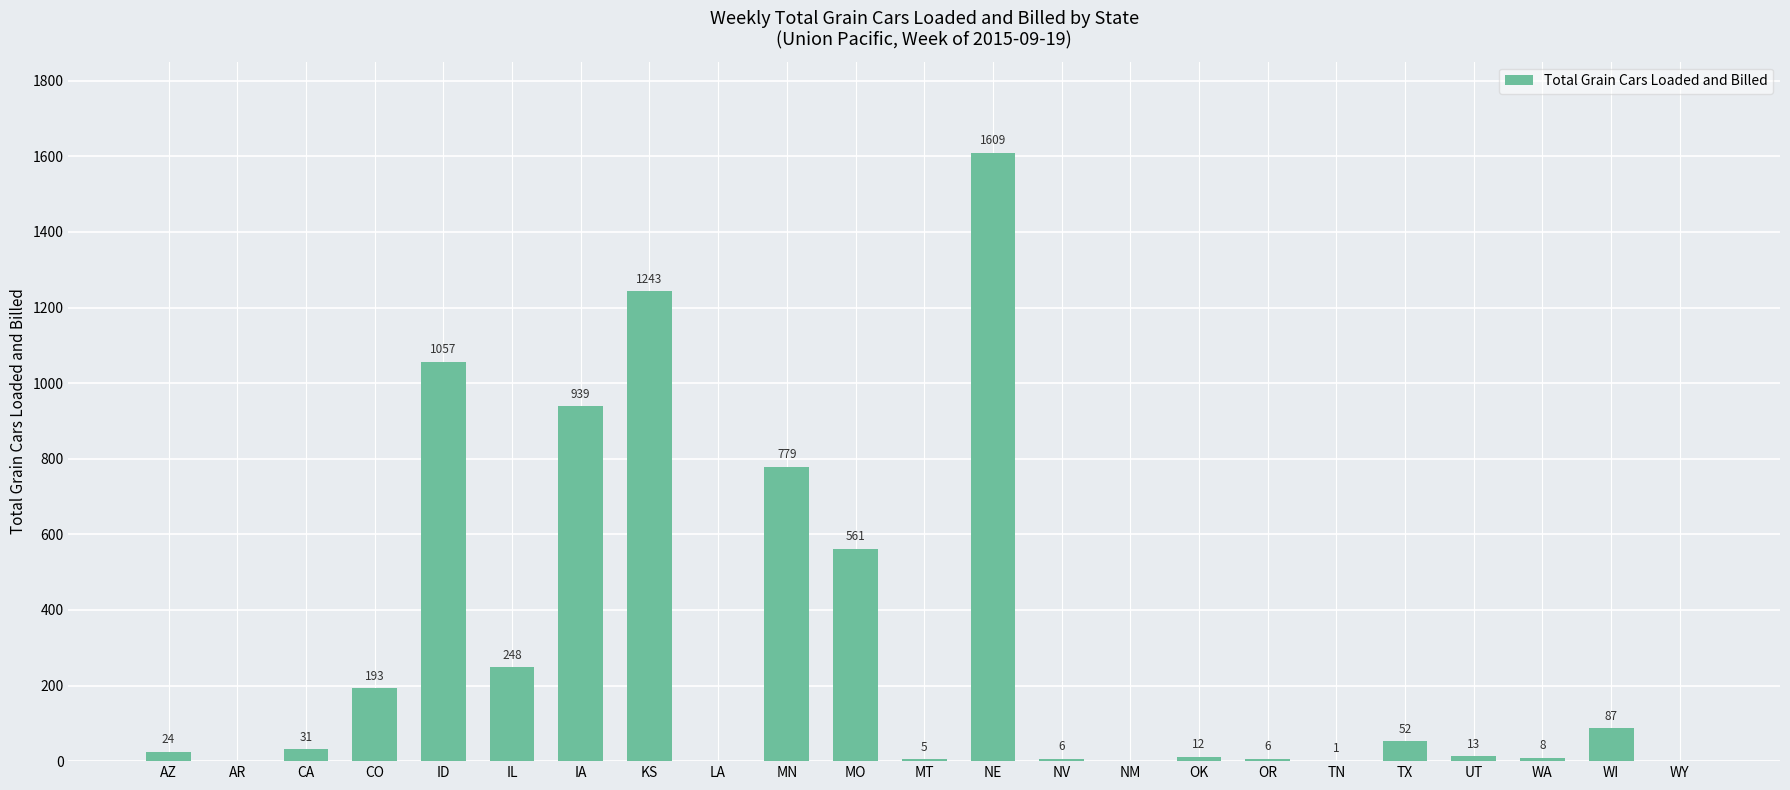

Between CA and MN, which is larger?

MN